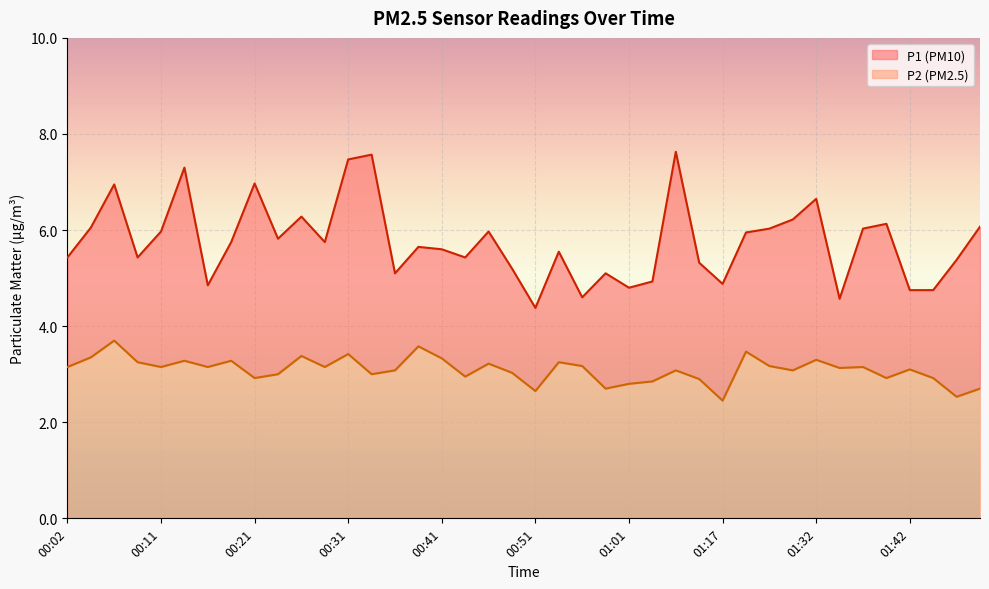

Which category has the highest value across all series?

01:06